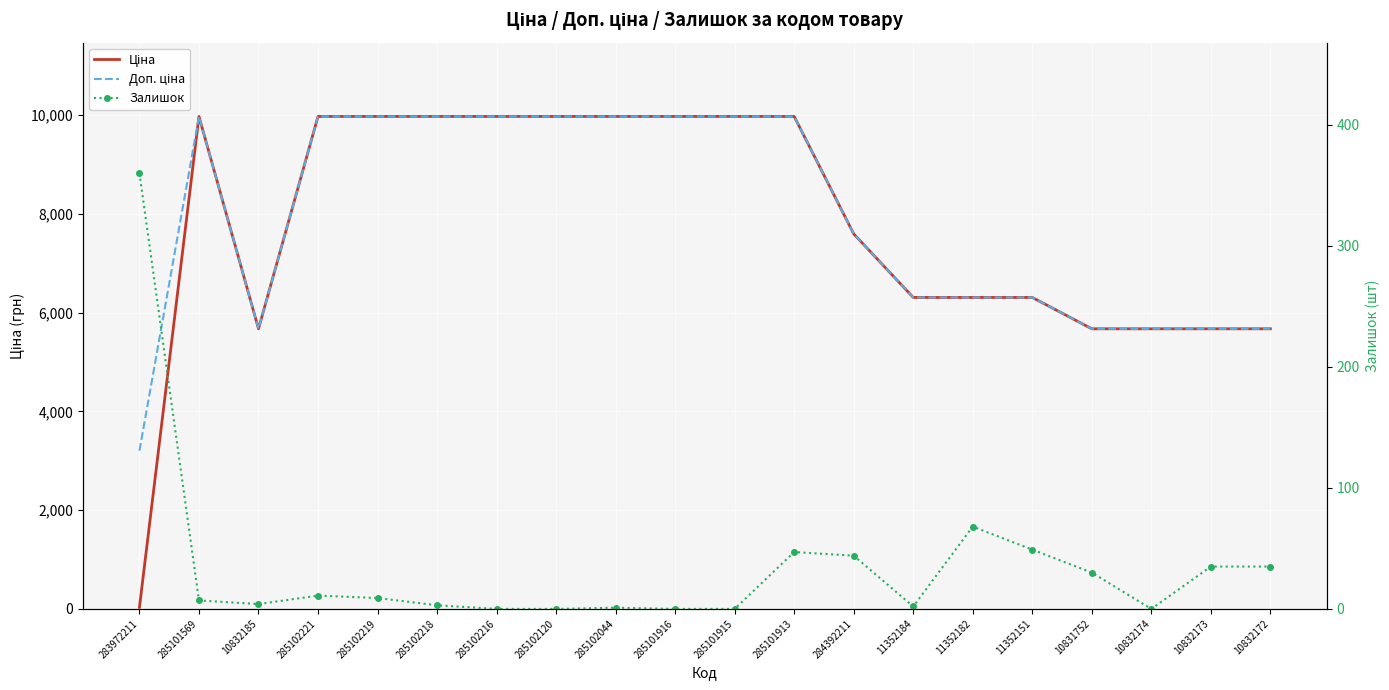

True or false: Ціна and Доп. ціна intersect in this chart.

False